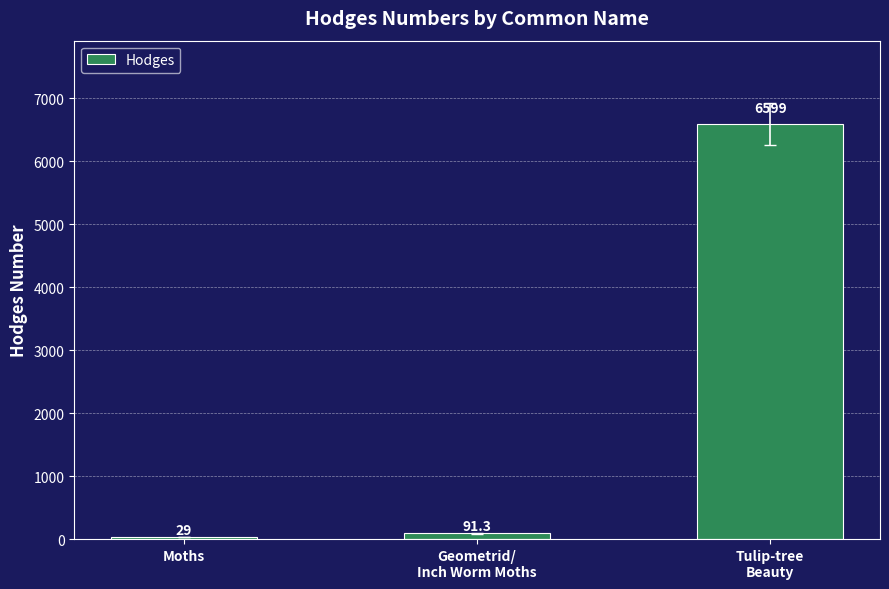

What is the smallest value displayed?

29.0